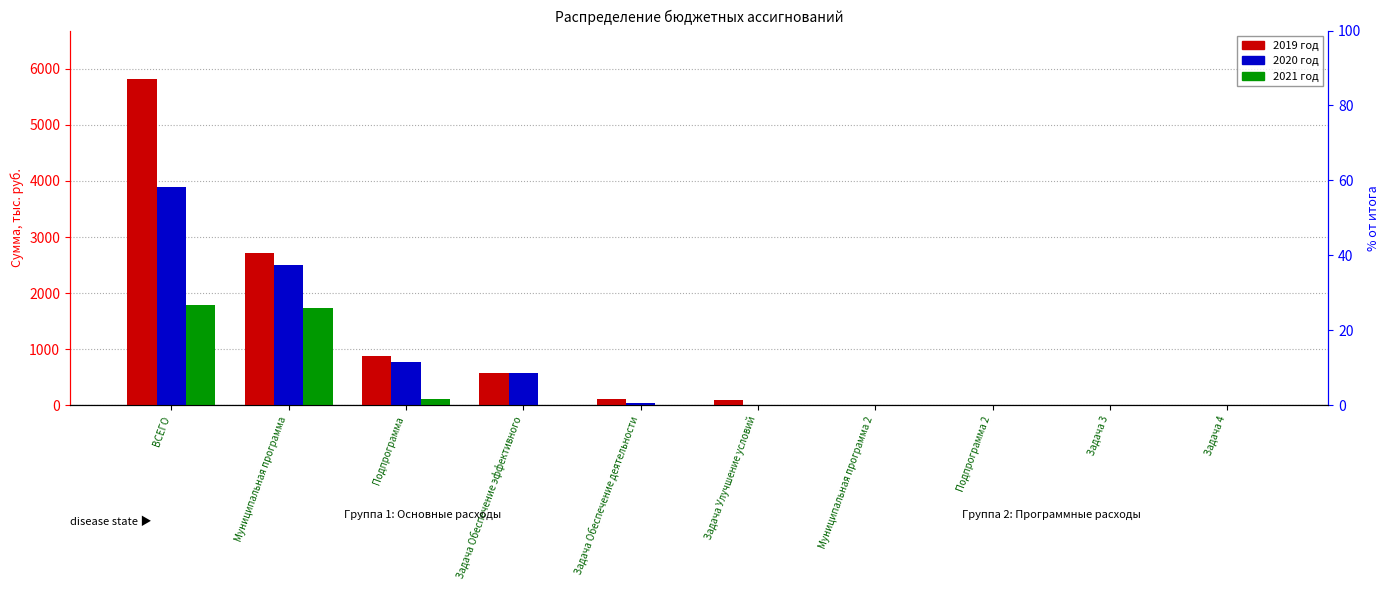

Rank the series by their average value, from highest to lowest.

2019 год, 2020 год, 2021 год